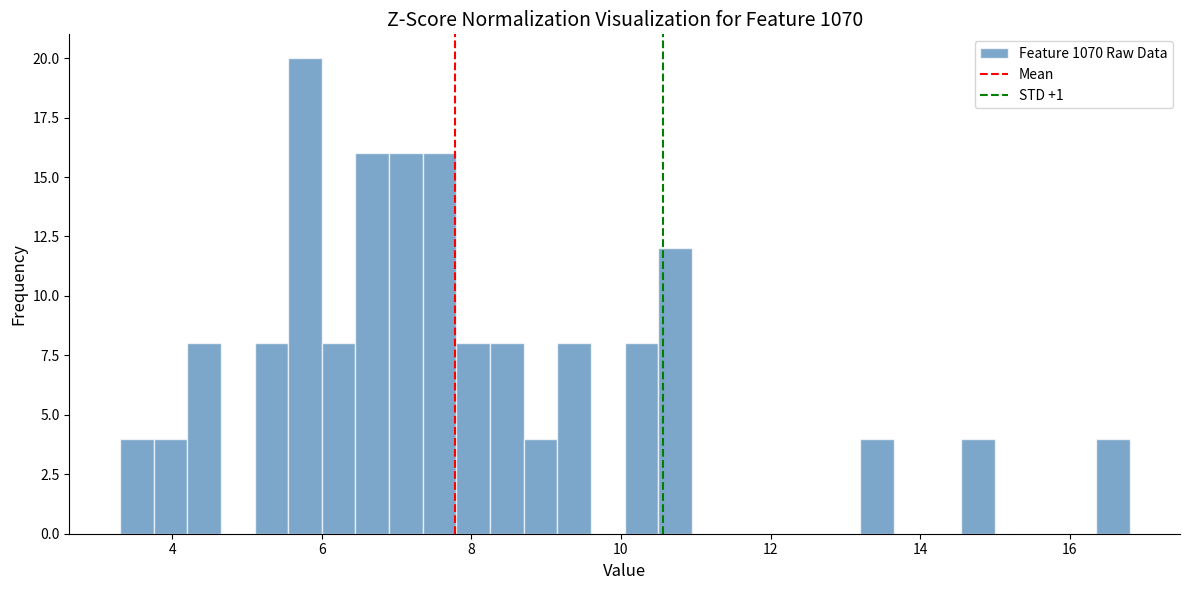

Around what value on the x-axis is the tallest bar? Give the approximate position of its centre, as read against the axis.

5.8